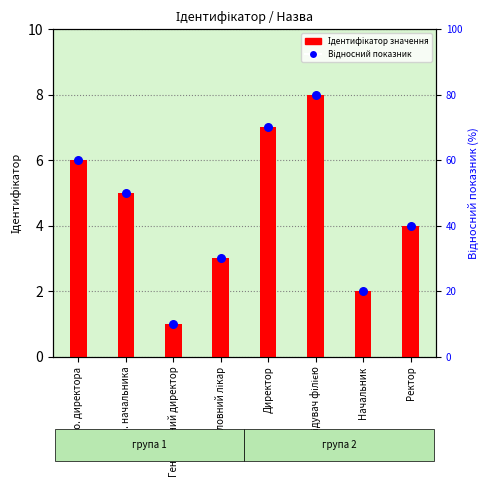

Is the value of Ідентифікатор значення at В.о. начальника greater than the value of Відносний показник at В.о. начальника?

No